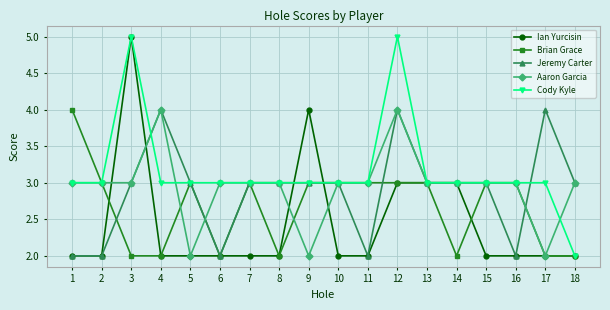

What is the value of the Cody Kyle point at the 15th from the left?

3